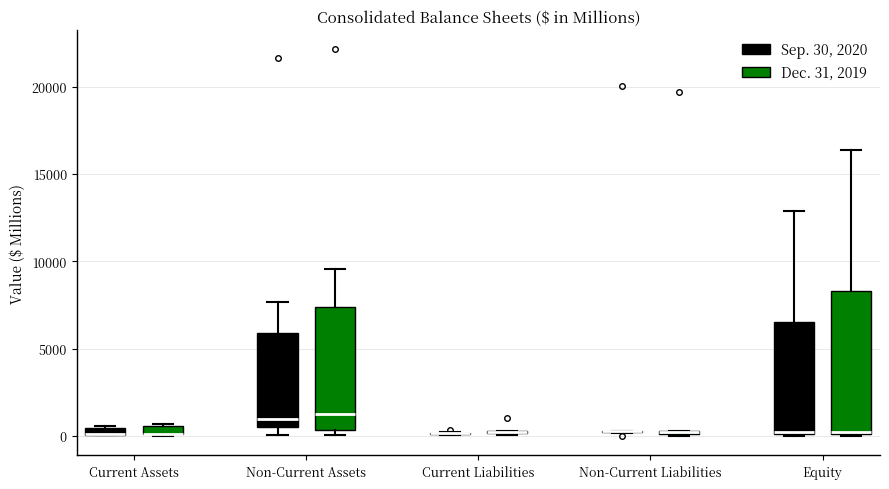

Where is the upper edge of the box for Current Assets (Sep. 30, 2020) on the y-axis? The values are not printed on the chart, so give them approximately, as read against the axis.

500